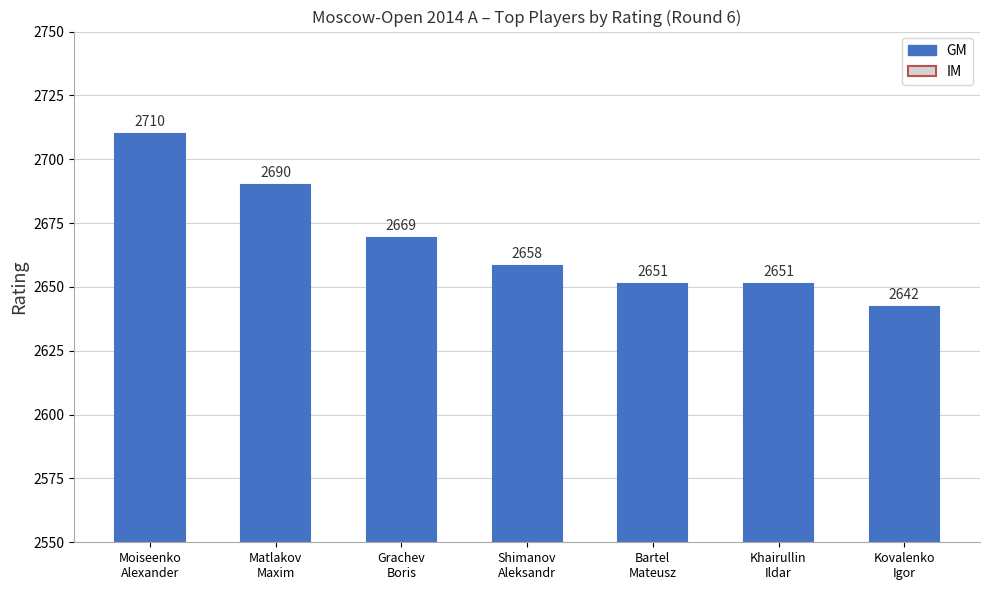

What is the difference between the maximum and minimum values?

68